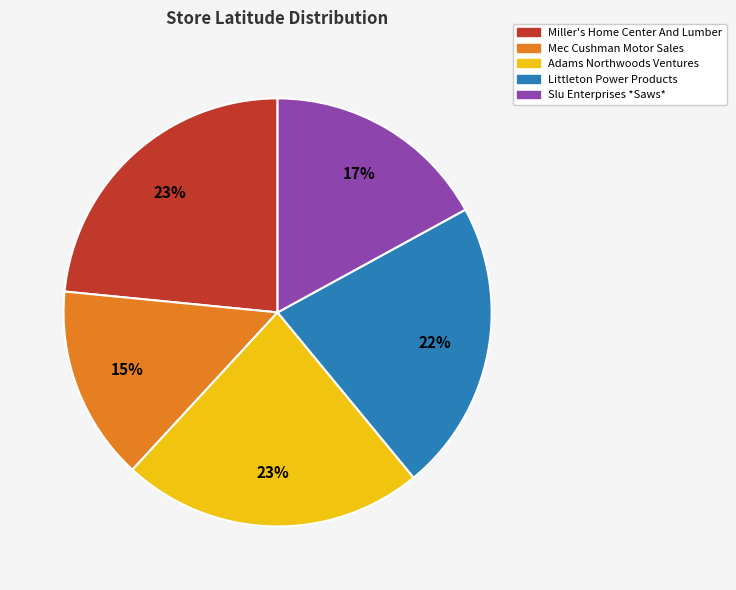

Which slice is the smallest?

Mec Cushman Motor Sales